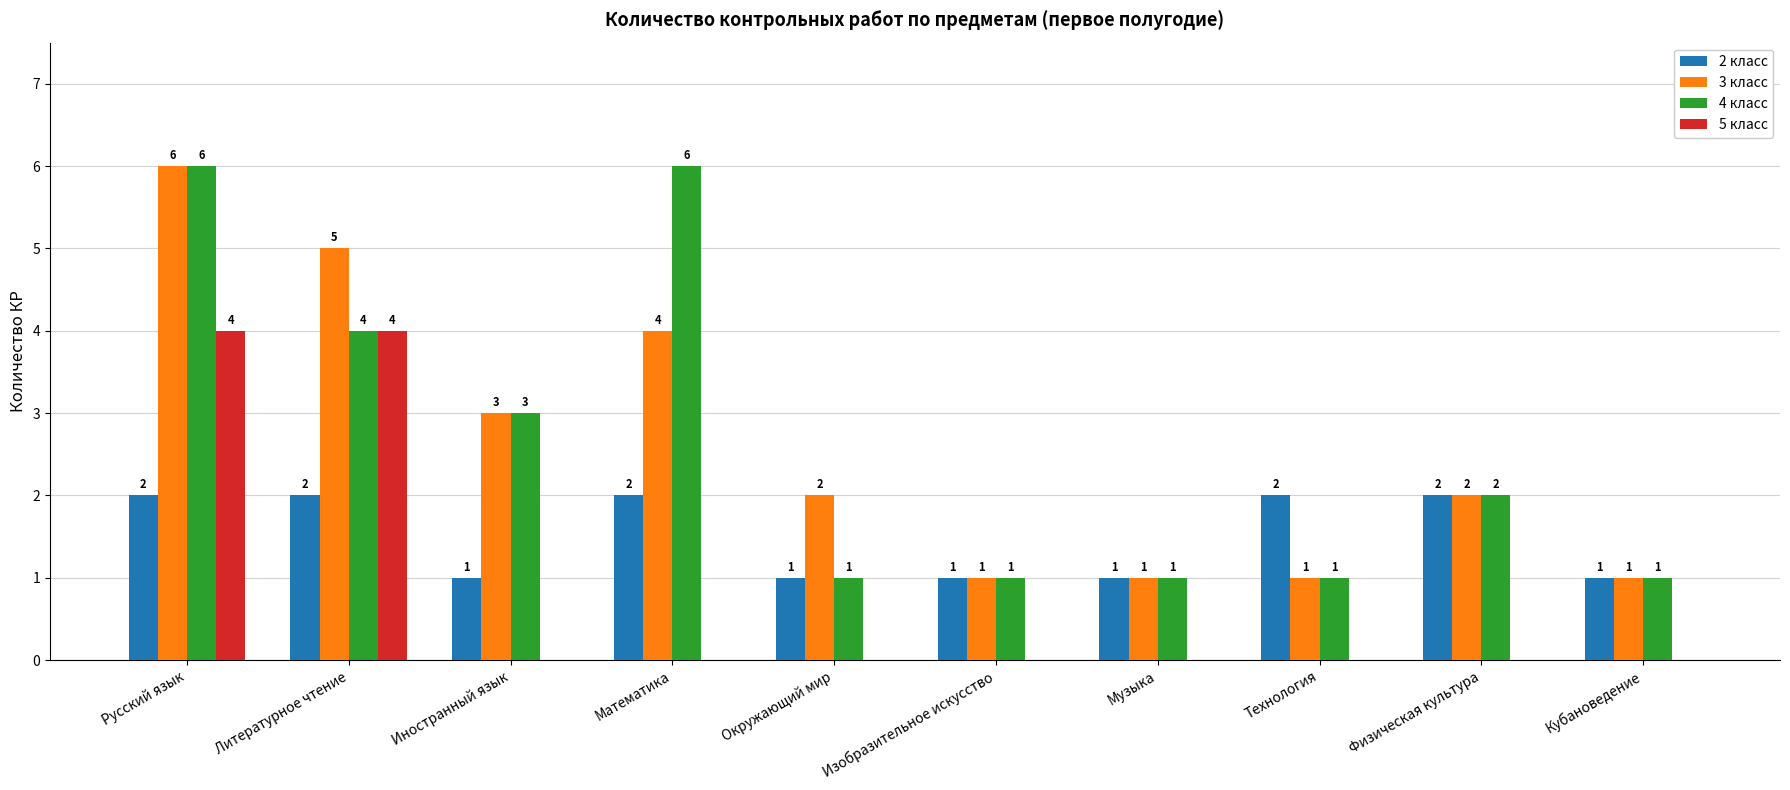

What is the maximum value shown in the chart?

6